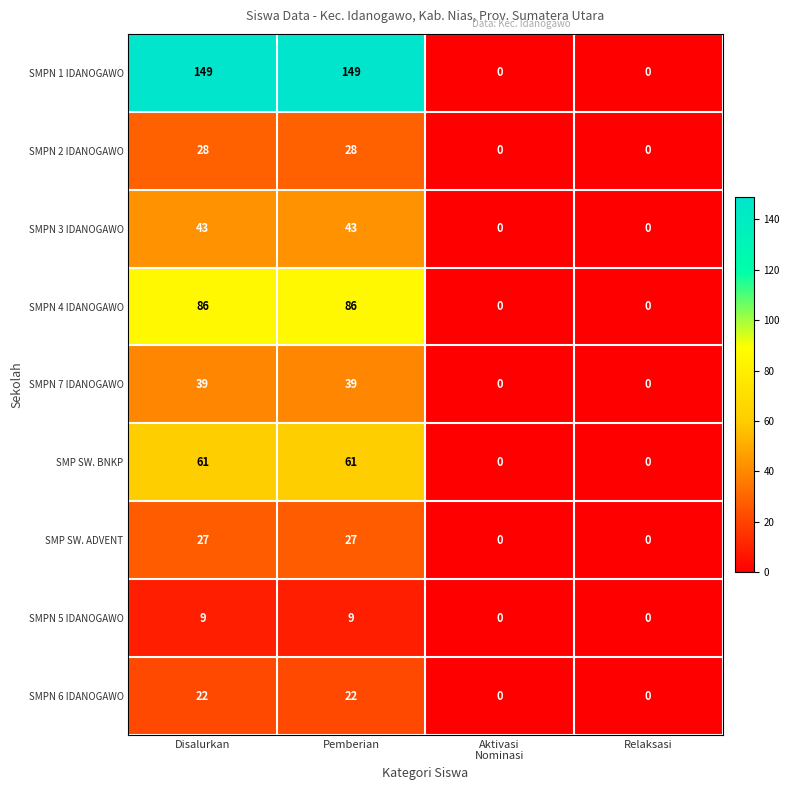

The value of SMP SW. ADVENT at Relaksasi is 0. True or false?

True